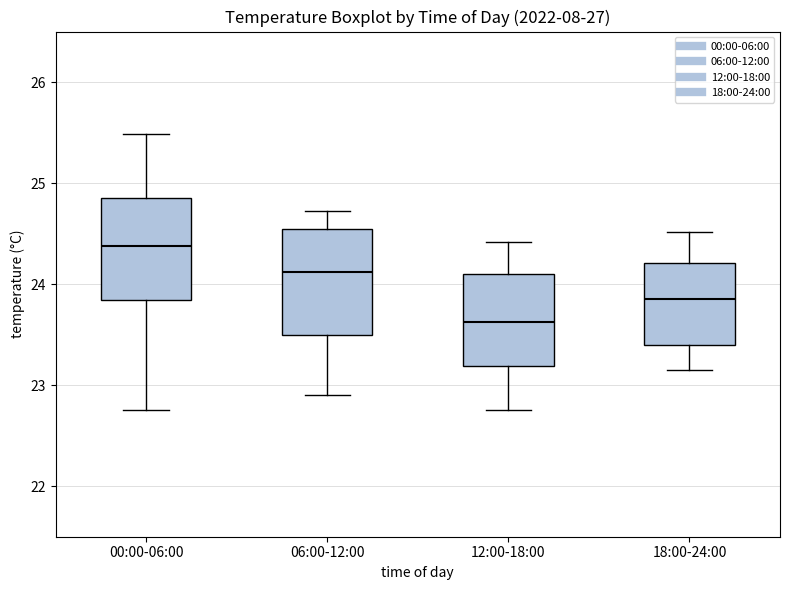

Which box's median line is the lowest?

12:00-18:00